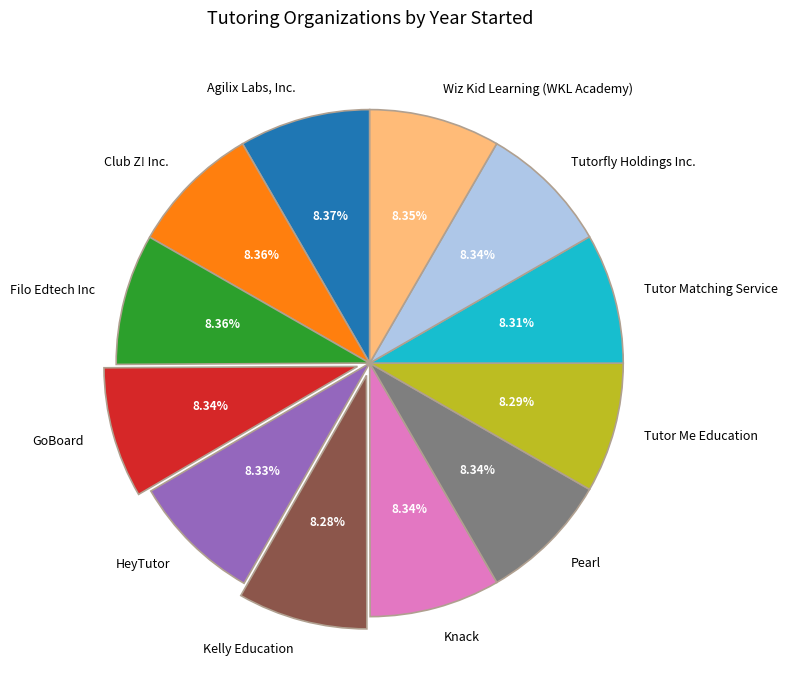

True or false: Pearl accounts for 8% of the total.

True